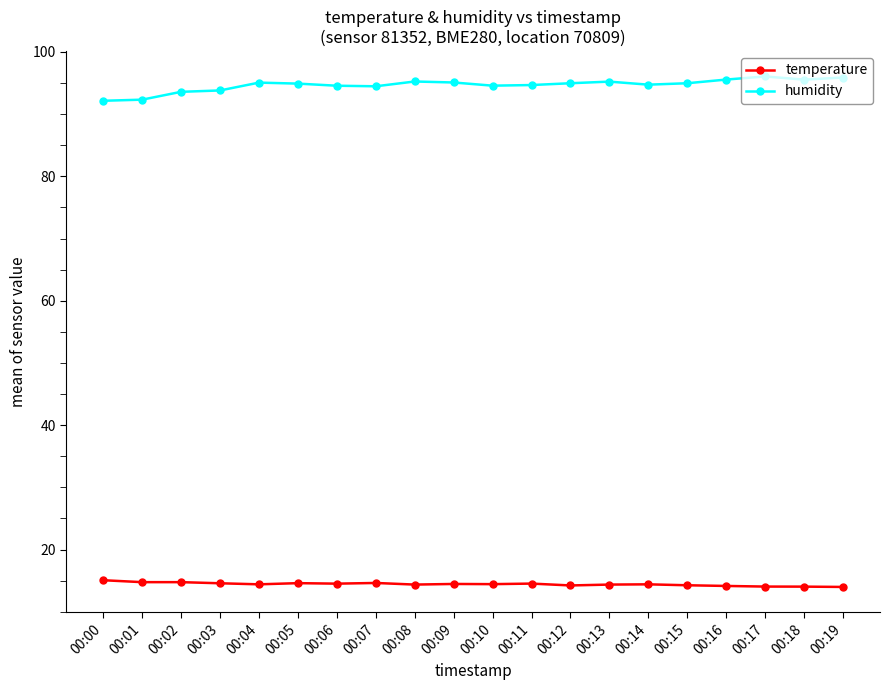

True or false: temperature and humidity cross at least once.

False